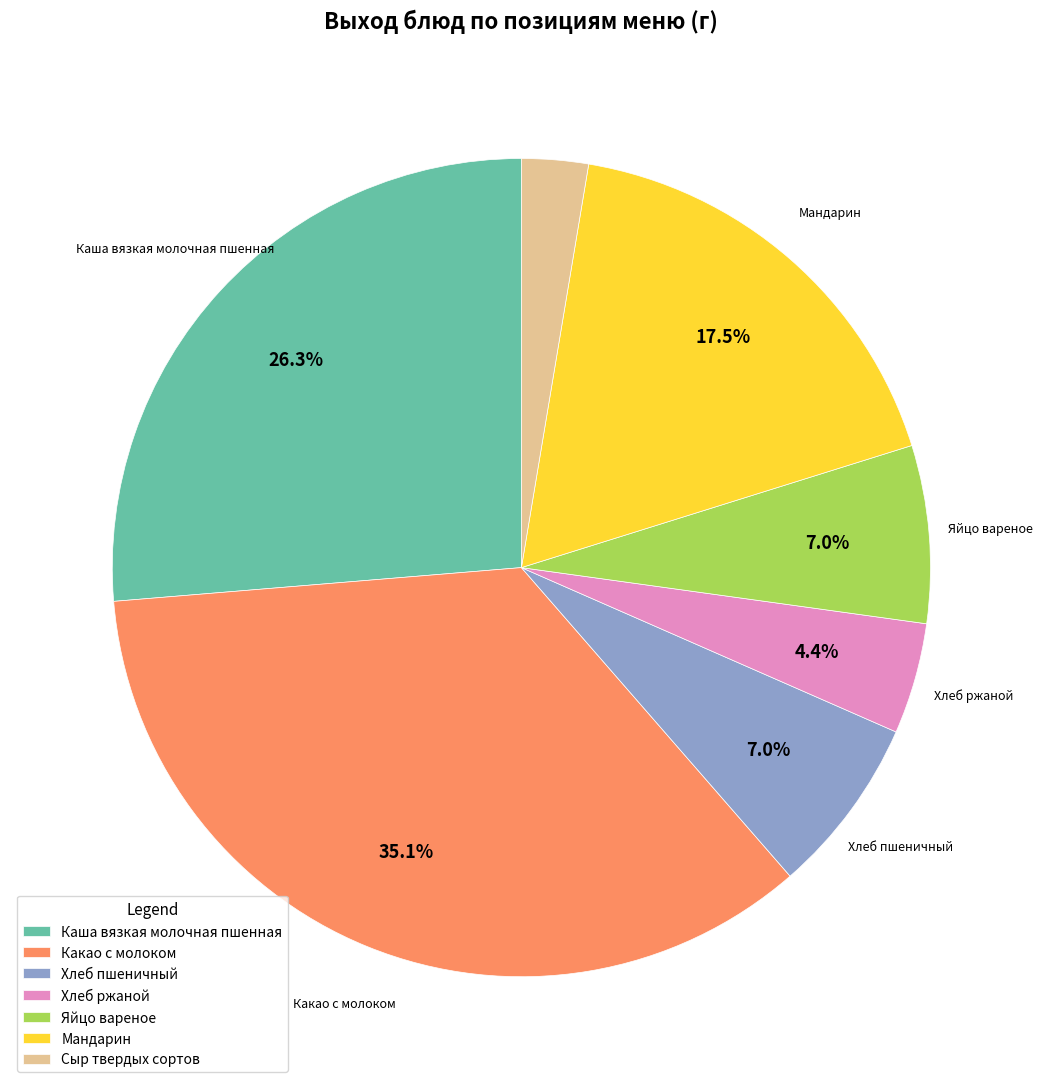

What is the largest slice in the pie chart?

Какао с молоком